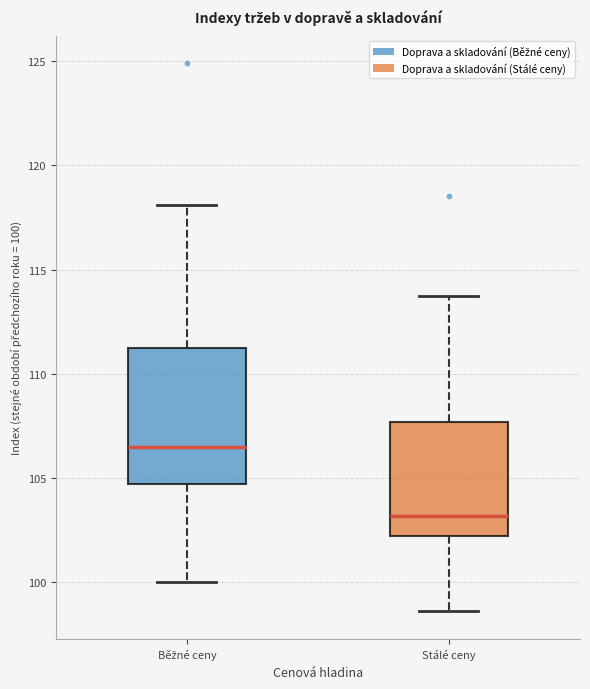

Which box is the tallest, from its lower edge to its upper edge?

Běžné ceny